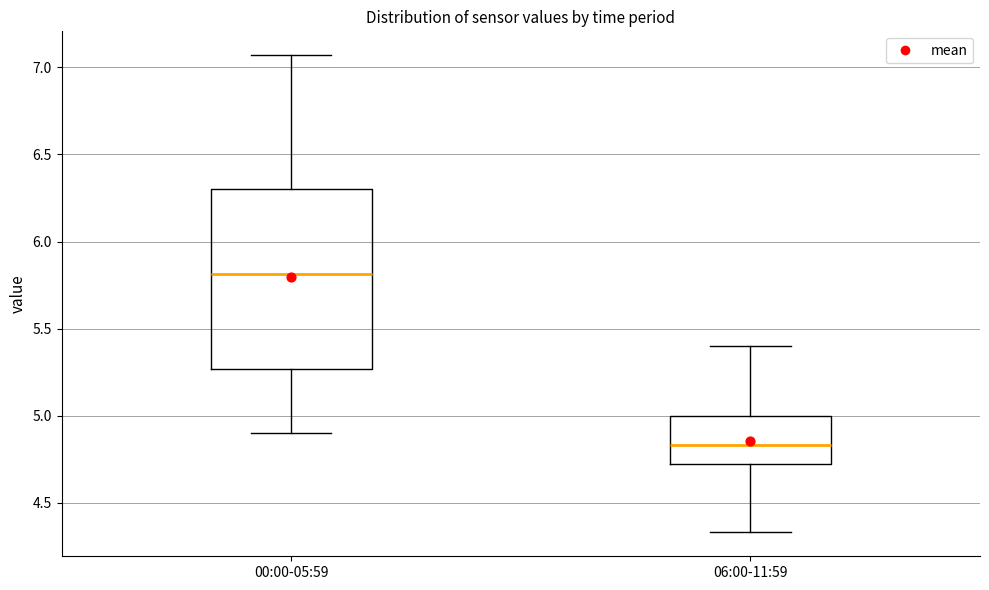

Reading left to right, transcribe this box plot: for each box, give where its median line is, the range the box spans, and where its two whiskers end, as read against the y-axis. The values are not printed on the chart, so give them approximately, as read against the axis.

00:00-05:59: median 5.80, box 5.25 to 6.30, whiskers 4.90 to 7.05
06:00-11:59: median 4.85, box 4.70 to 5.00, whiskers 4.35 to 5.40